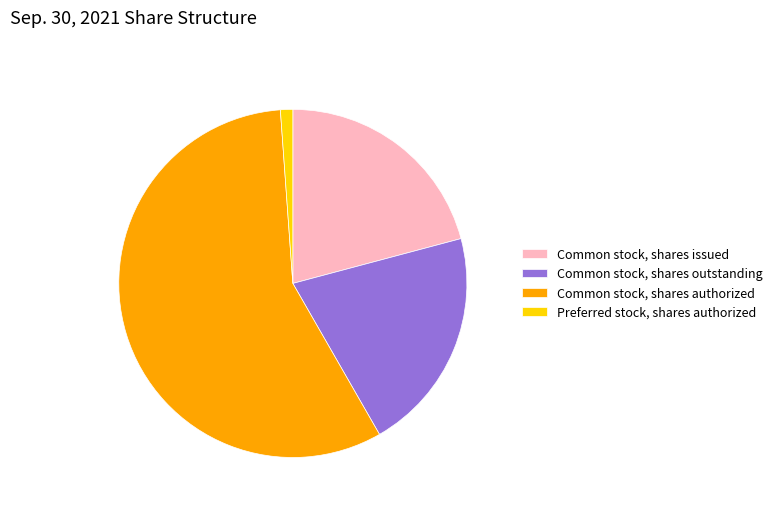

What is the majority slice?

Common stock, shares authorized